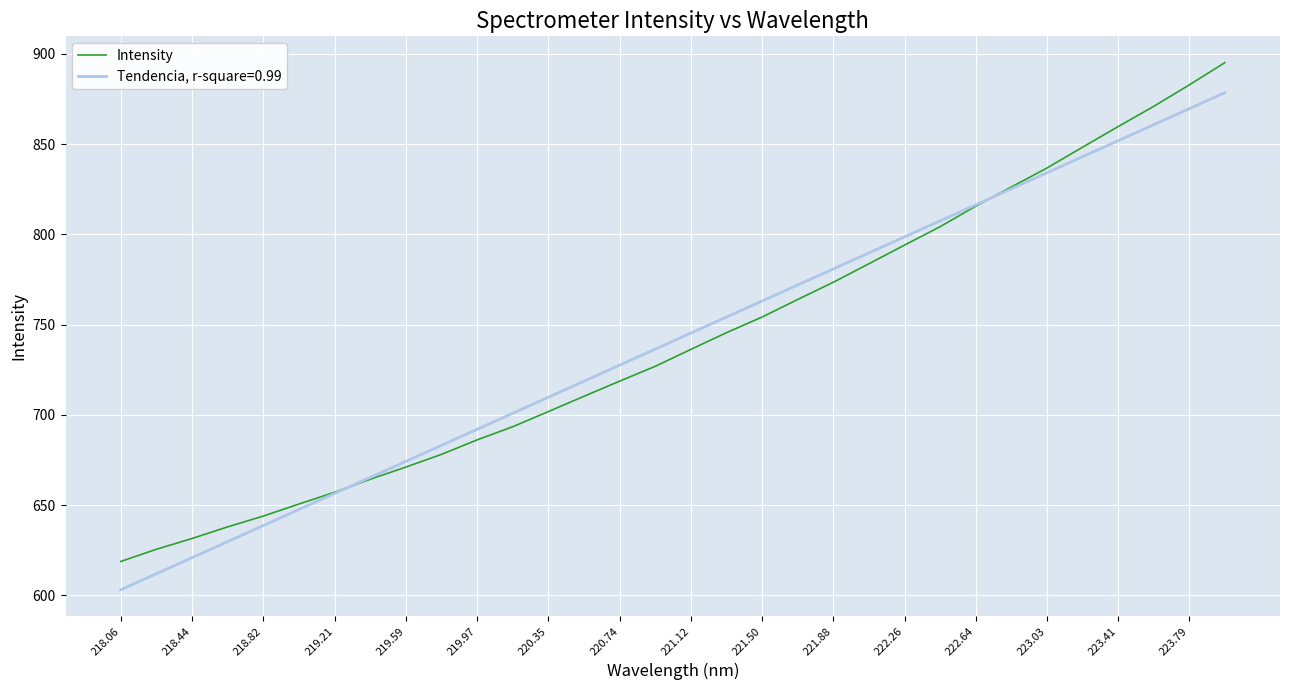

Rank the series by their maximum value, from lowest to highest.

Tendencia, r-square=0.99, Intensity